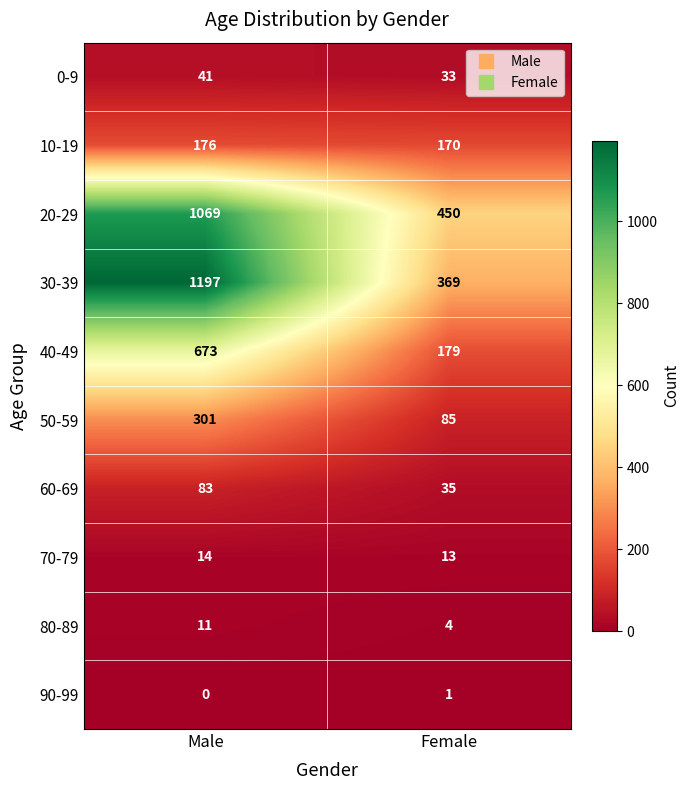

Which series has the widest spread of values?

30-39